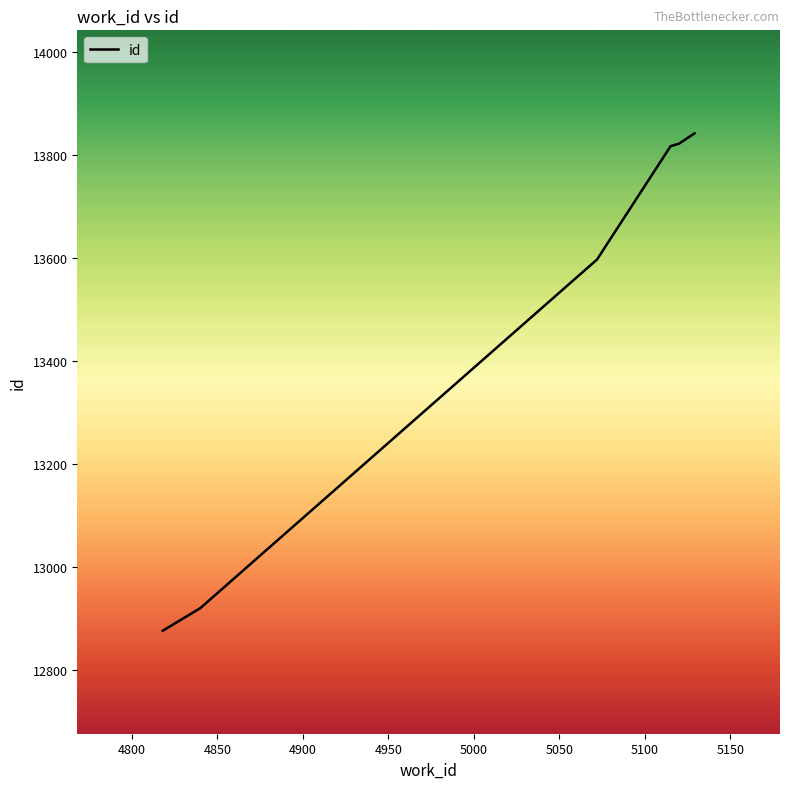

What is the minimum value shown in the chart?

12876